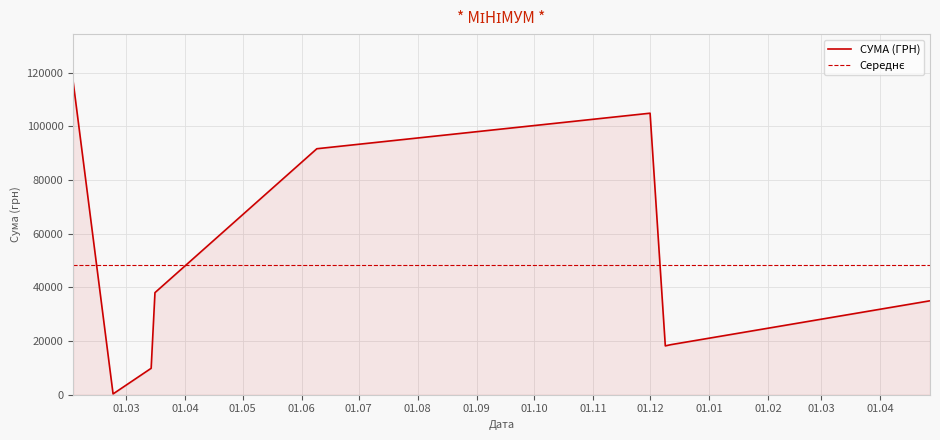

The value at 23.02.2016 is 505.8. True or false?

False